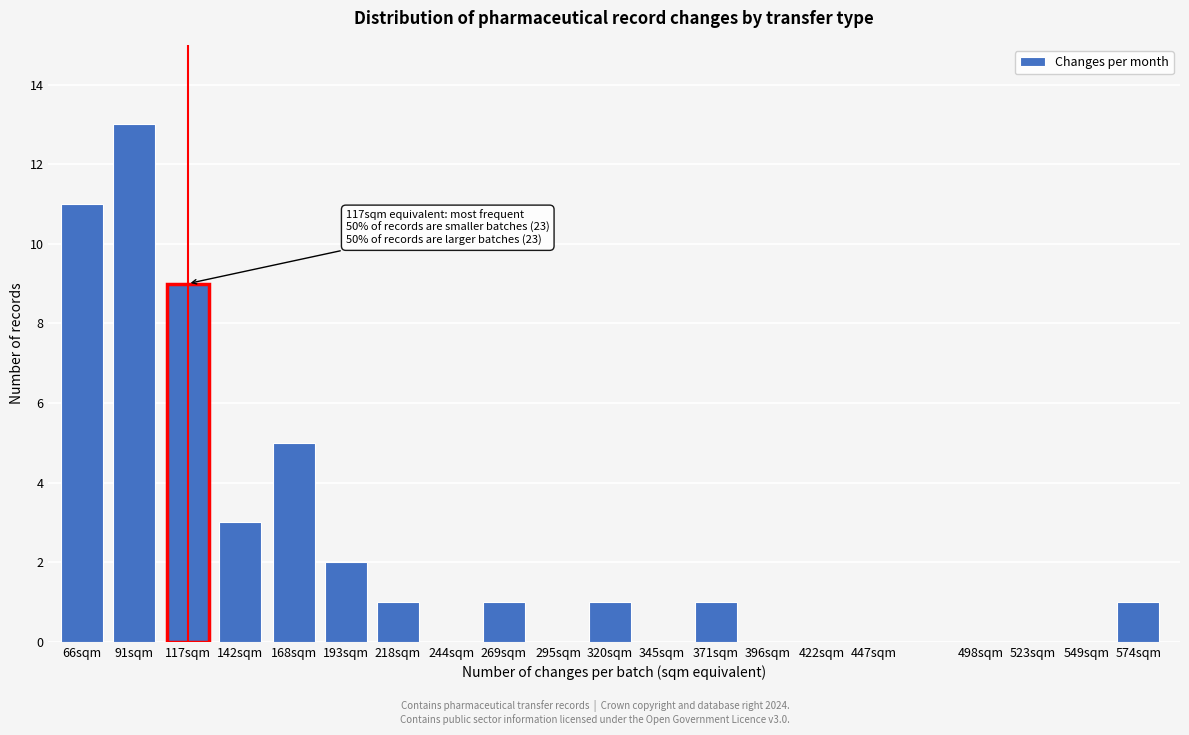

Reading left to right, transcribe all the data shown in this chart.

66sqm=11	91sqm=13	117sqm=9	142sqm=3	168sqm=5	193sqm=2	218sqm=1	244sqm=0	269sqm=1	295sqm=0	320sqm=1	345sqm=0	371sqm=1	396sqm=0	422sqm=0	447sqm=0	498sqm=0	523sqm=0	549sqm=0	574sqm=1